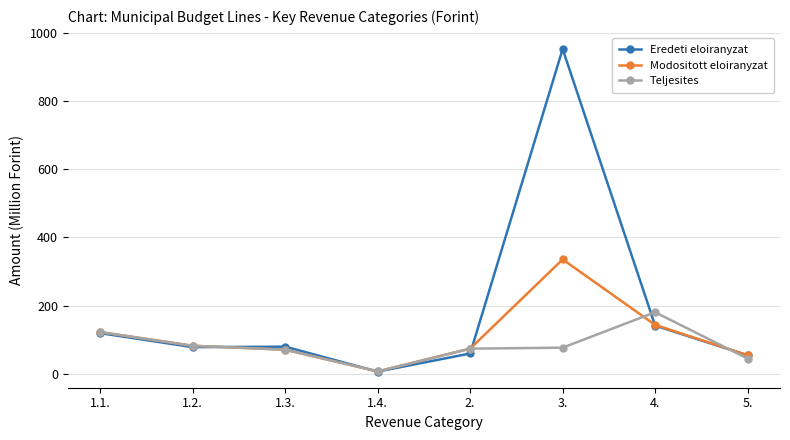

List the series in order of their peak value, highest first.

Eredeti eloiranyzat, Modositott eloiranyzat, Teljesites